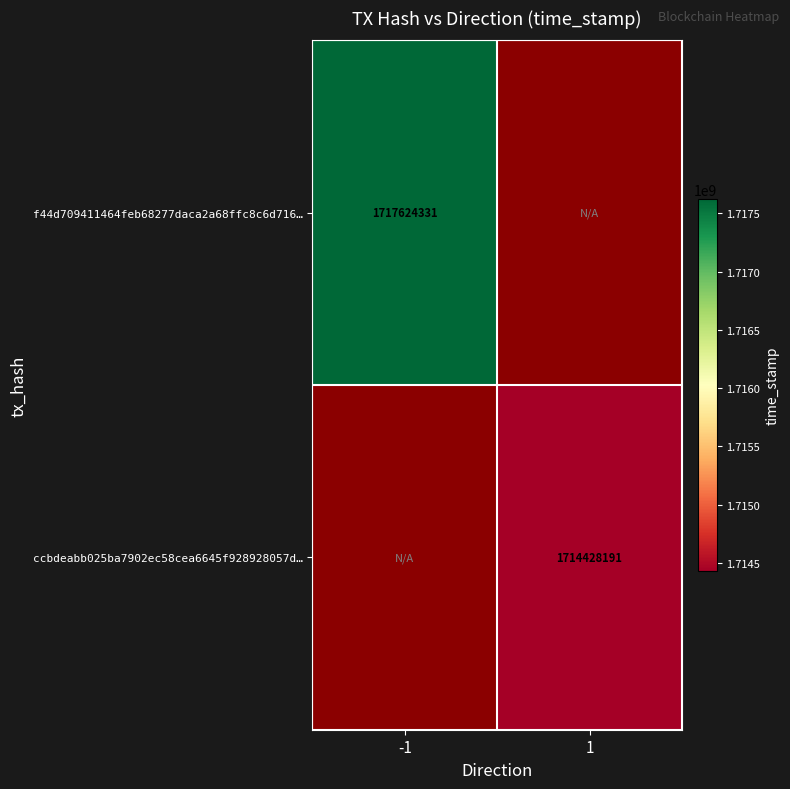

The value of ccbdeabb025ba7902ec58cea6645f928928057d… at 1 is 1714428191. True or false?

True